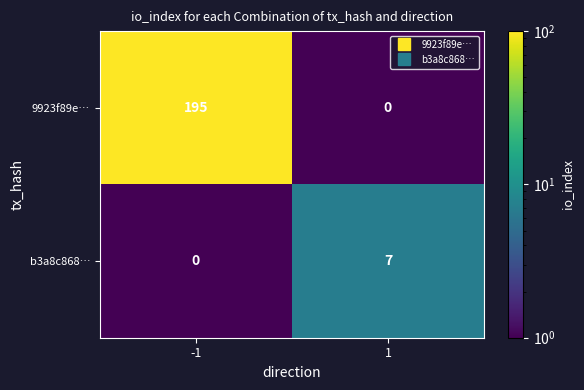

How many distinct data groups are displayed?

2